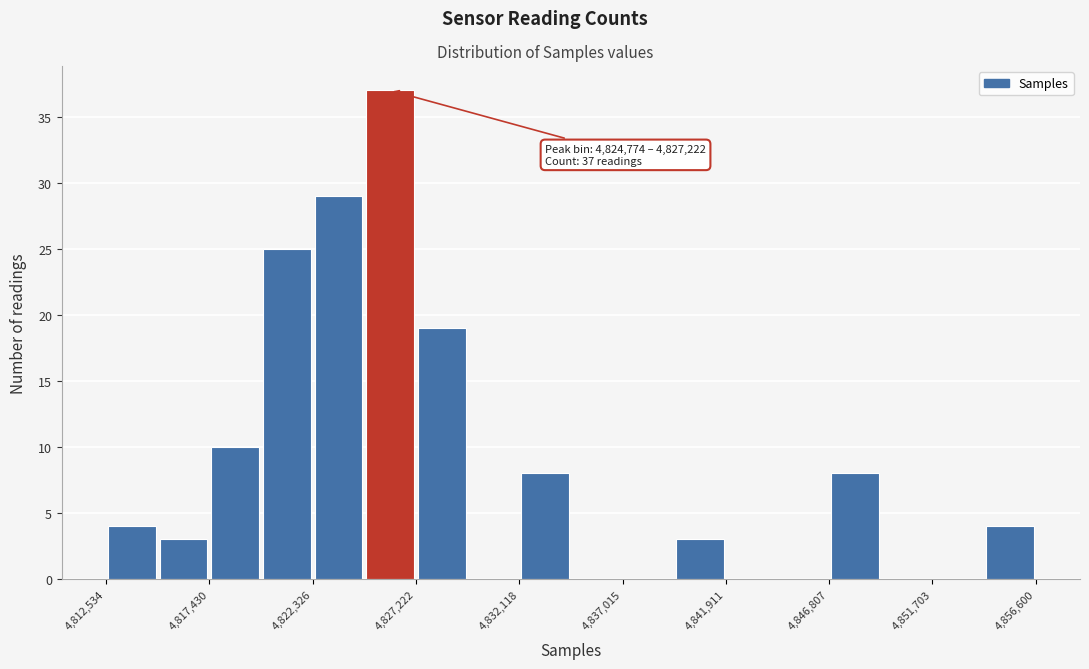

Which range on the x-axis has the tallest bar?

4825000 to 4827000